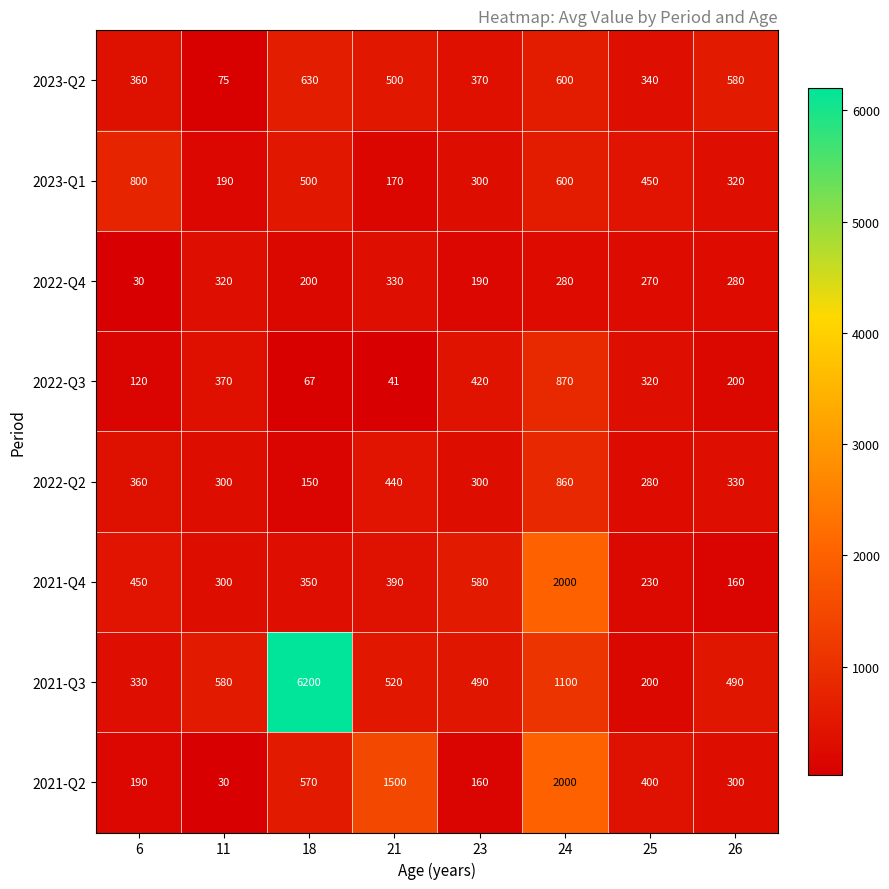

Which series has the widest spread of values?

2021-Q3